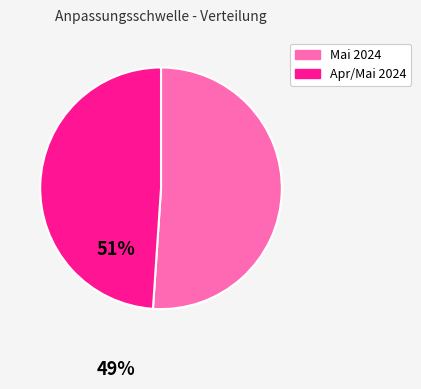

Is there a majority slice in this chart?

Yes